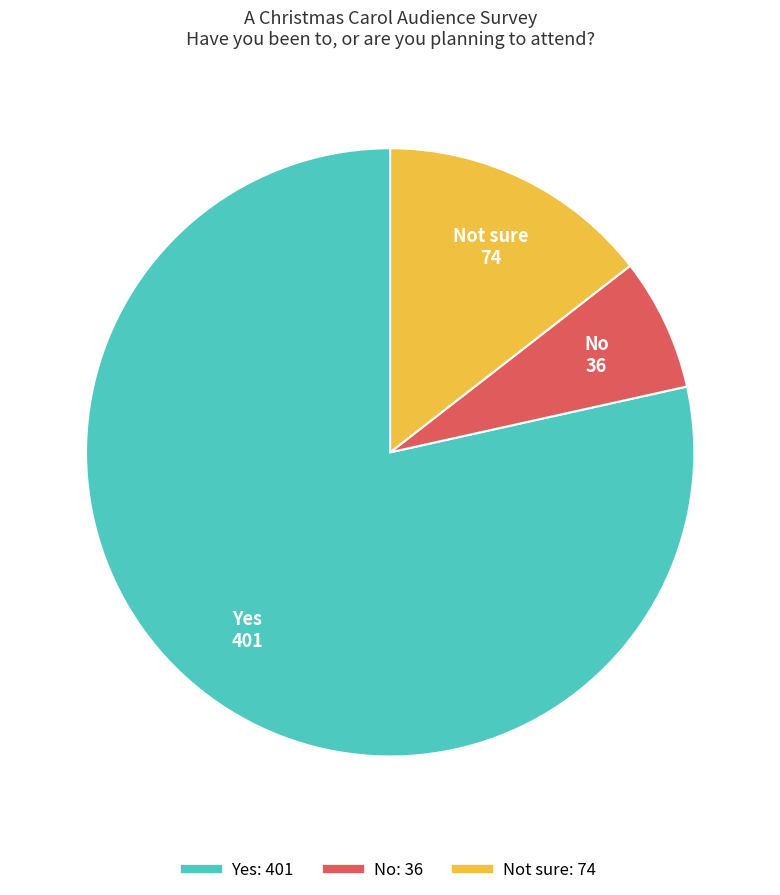

Does any single category account for the majority?

Yes